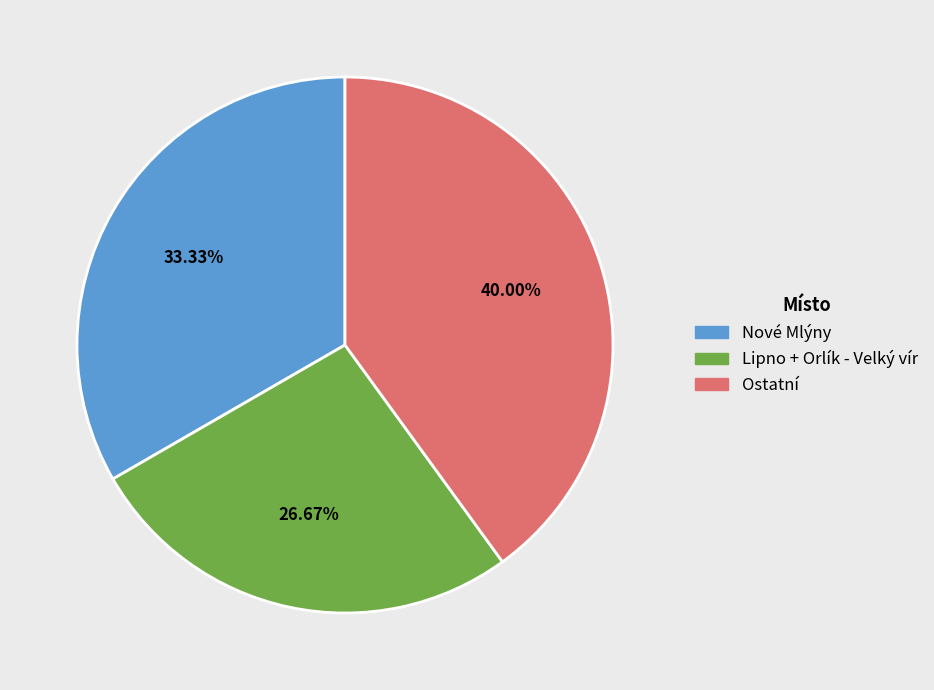

Does any single category account for the majority?

No